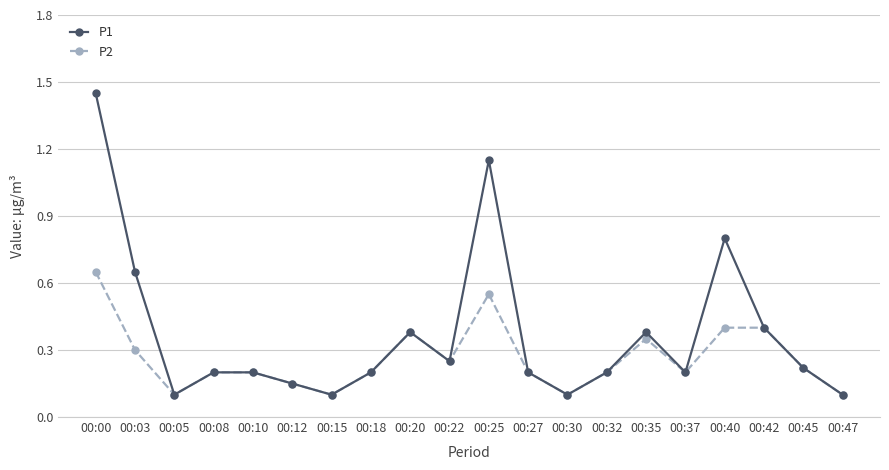

The value of P1 at 00:15 is 0.1. True or false?

True